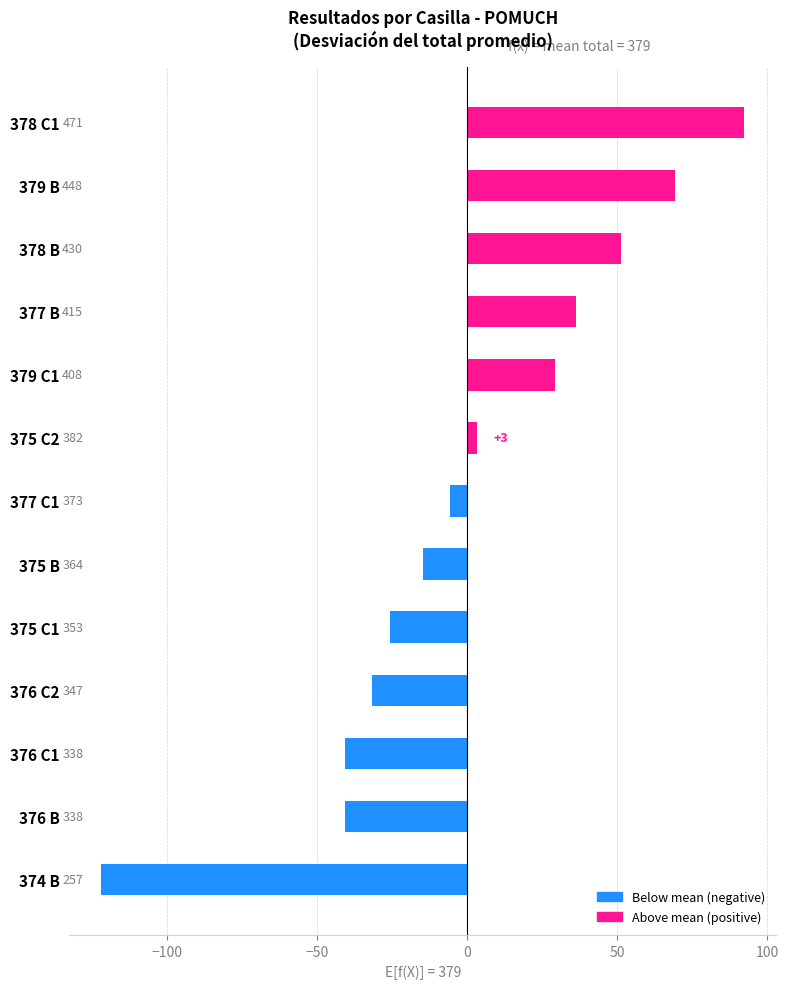

Does the chart contain any negative values?

Yes